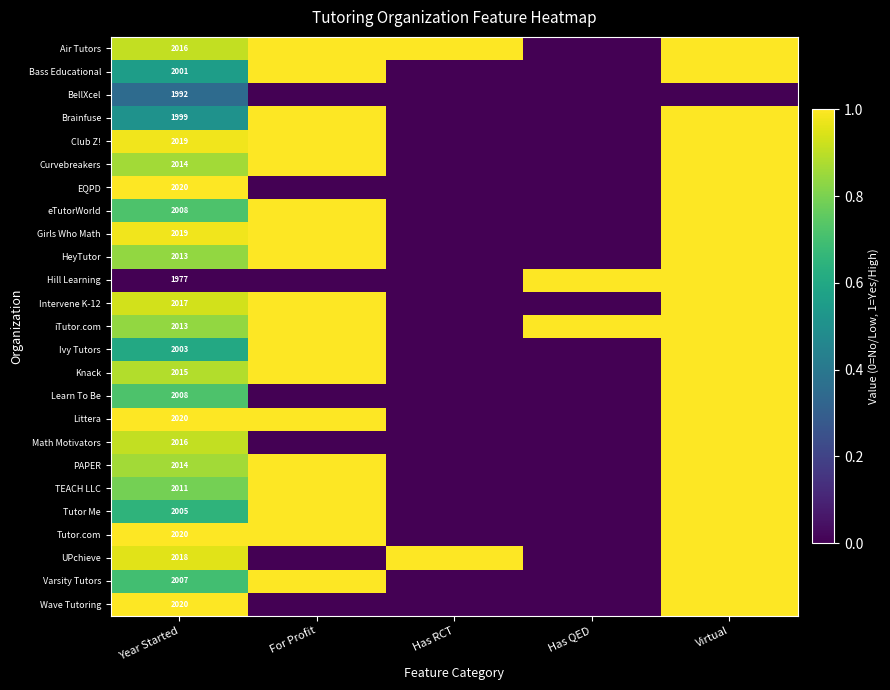

Rank the series at Has RCT from highest to lowest value.

Air Tutors, UPchieve, Bass Educational, BellXcel, Brainfuse, Club Z!, Curvebreakers, EQPD, eTutorWorld, Girls Who Math, HeyTutor, Hill Learning, Intervene K-12, iTutor.com, Ivy Tutors, Knack, Learn To Be, Littera, Math Motivators, PAPER, TEACH LLC, Tutor Me, Tutor.com, Varsity Tutors, Wave Tutoring